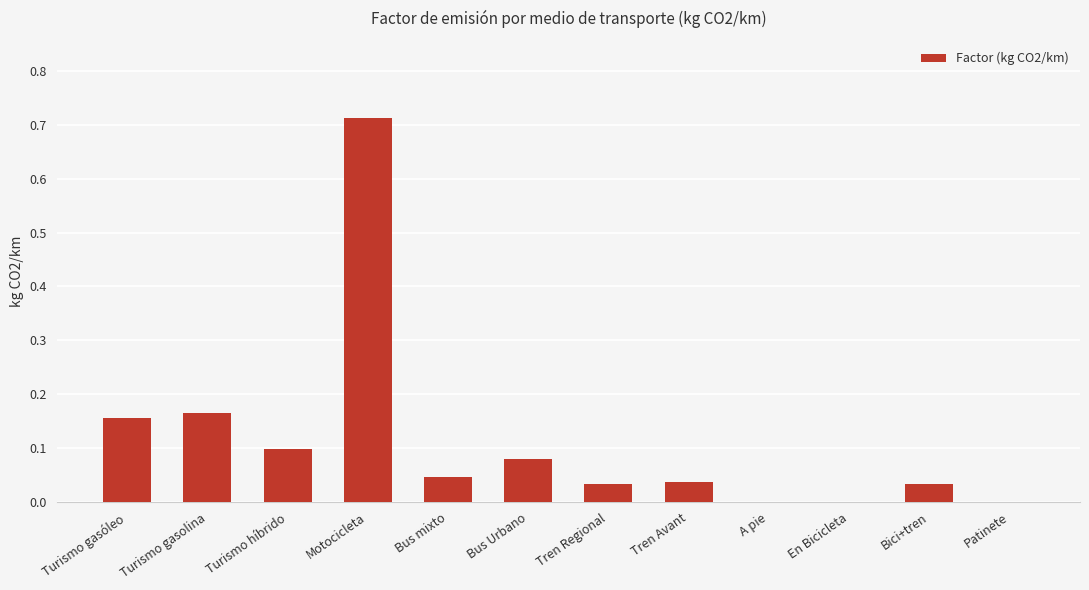

Are the bars grouped side by side (vs. stacked)?

No